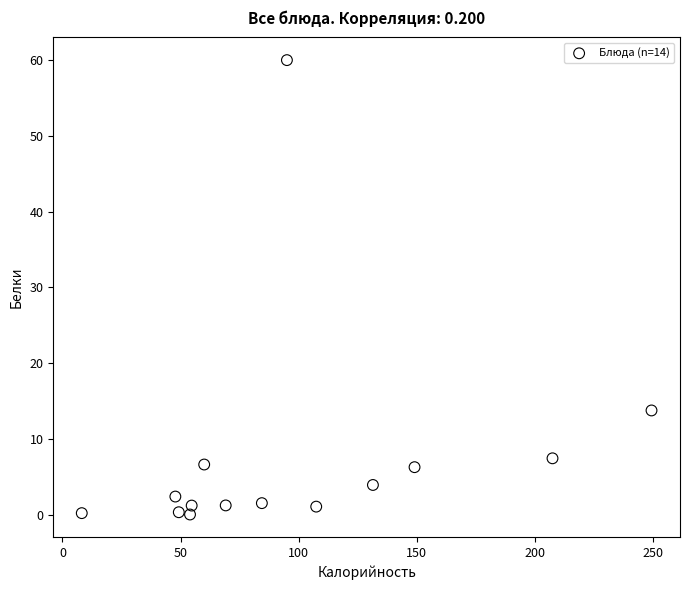

What Y value in the scatter plot is closest to 30?

13.7